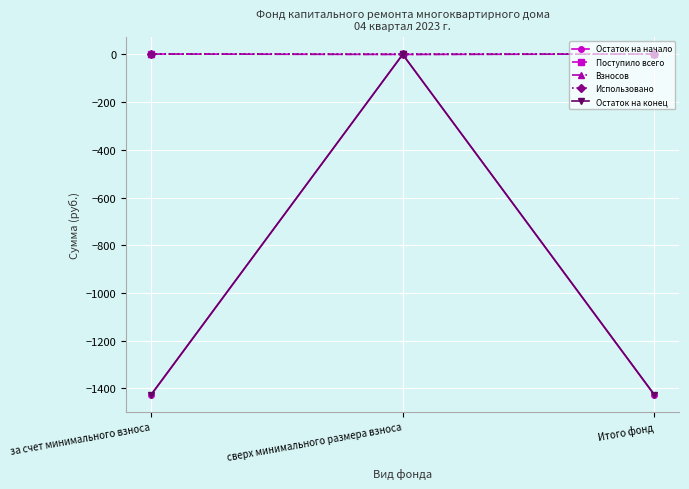

Reading right to left, list all the values displayed in this chart.

Остаток на начало: -1427.4	0.0	-1427.4
Поступило всего: 1.6	0.0	1.6
Взносов: 1.6	0.0	1.6
Использовано: 0.0	0.0	0.0
Остаток на конец: -1425.8	0.0	-1425.8